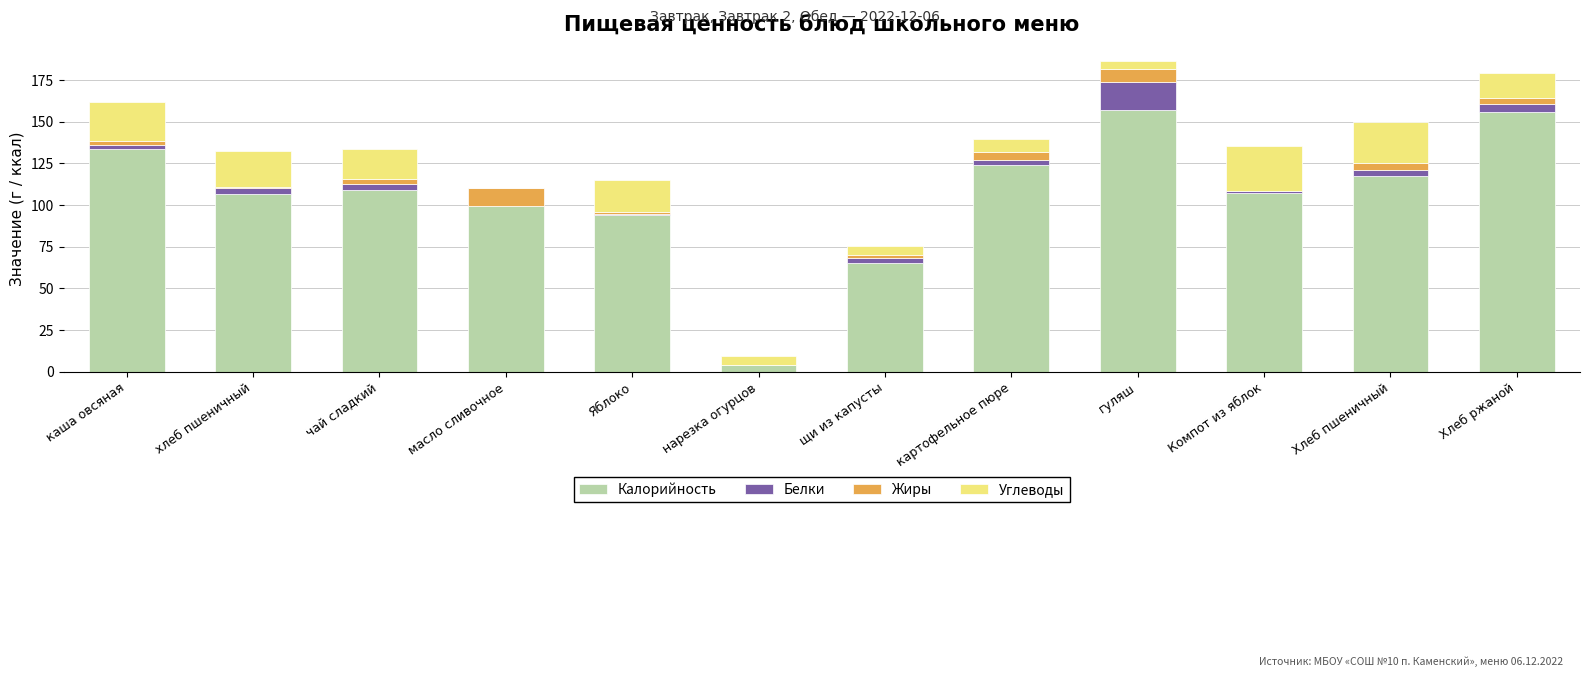

The value of Калорийность at хлеб пшеничный is 106.8. True or false?

True